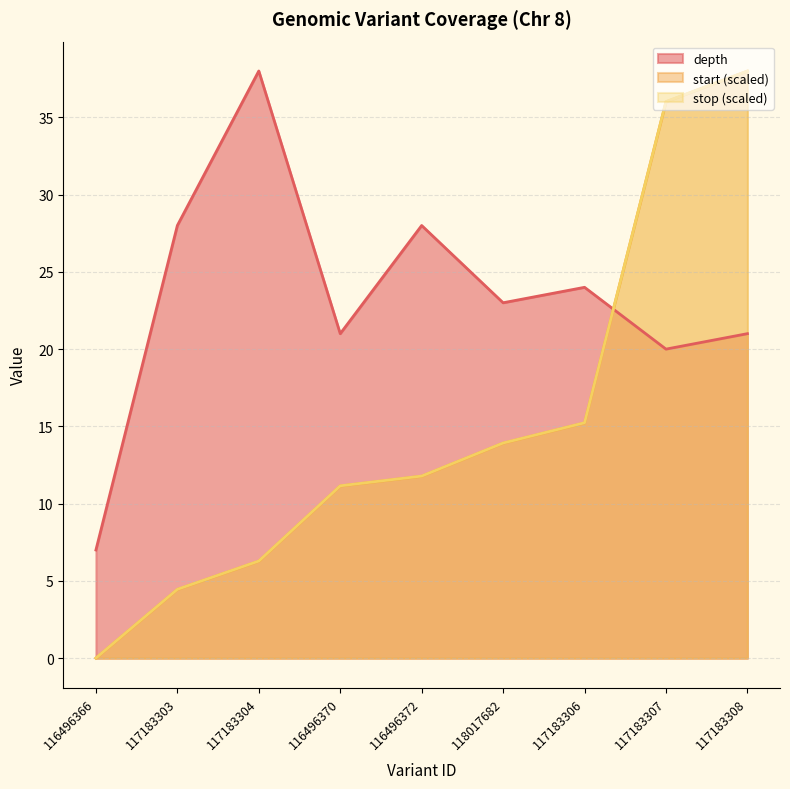

What is the spread (max minus min) of values at 116496366?

7.0